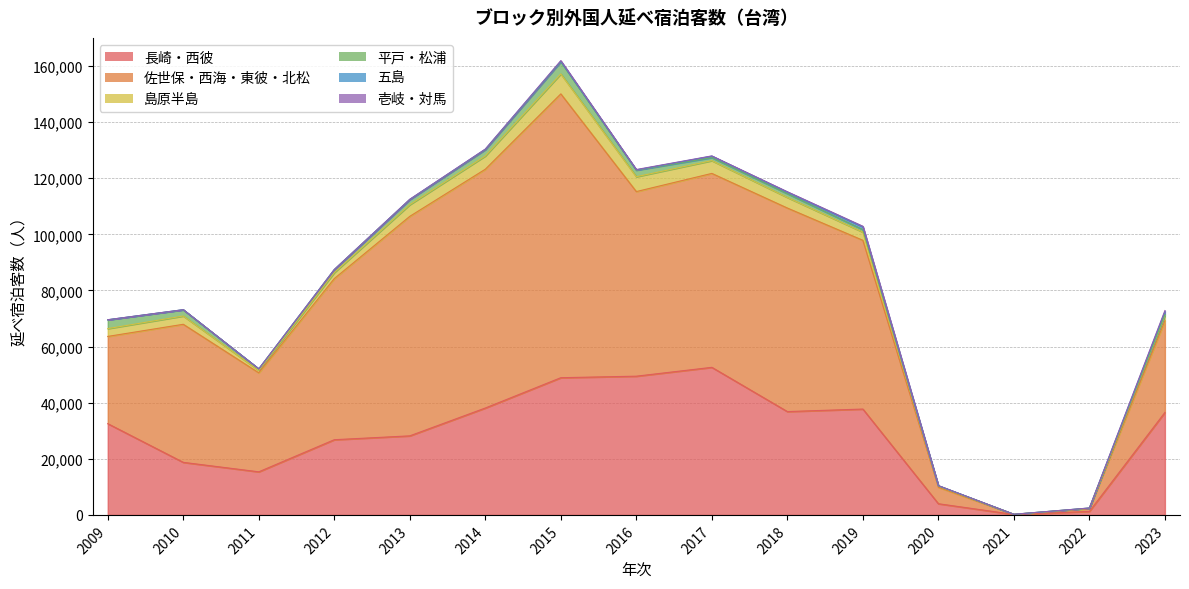

What is the difference between the maximum and minimum values in the 平戸・松浦 series?

4345